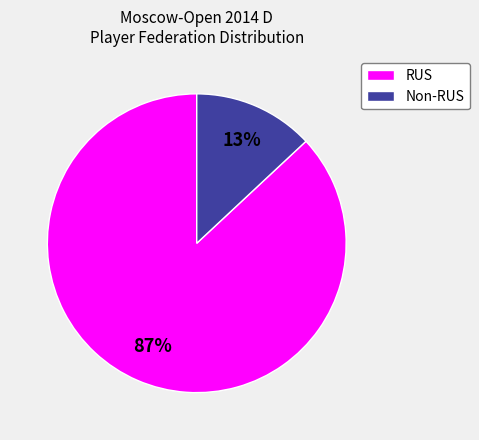

Rank the categories by value from lowest to highest.

Non-RUS, RUS